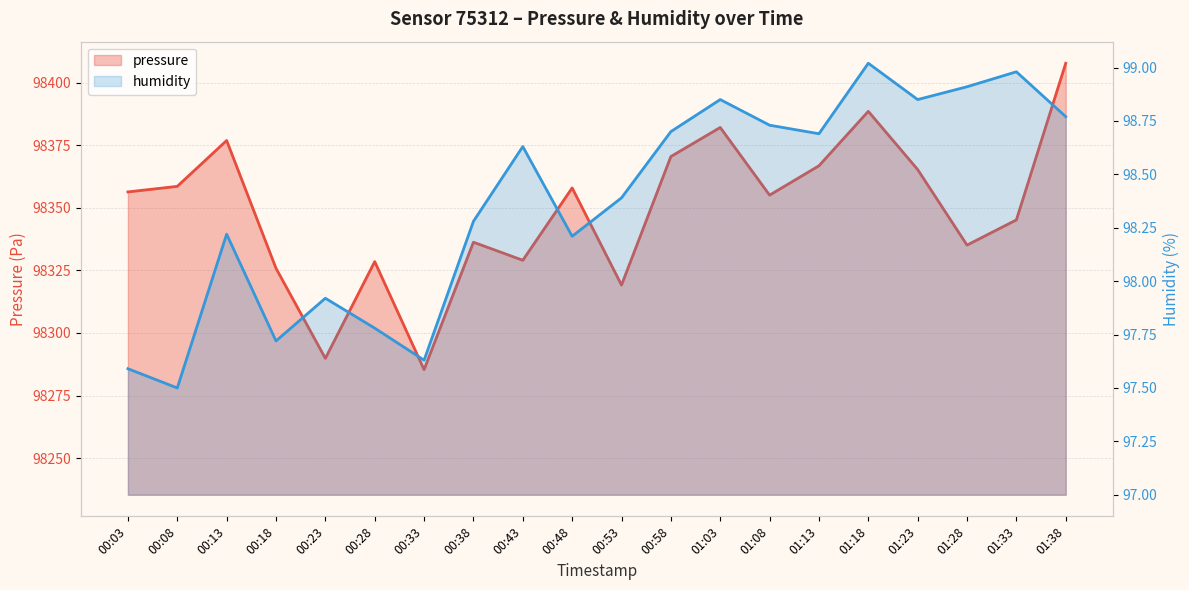

What is the value of the pressure point at the 19th from the left?

98345.2